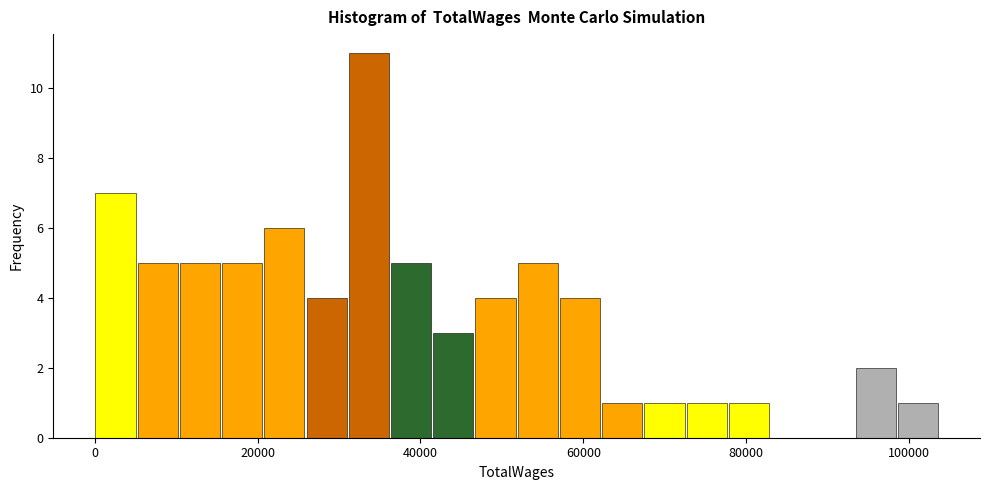

Around what value on the x-axis is the tallest bar? Give the approximate position of its centre, as read against the axis.

34000